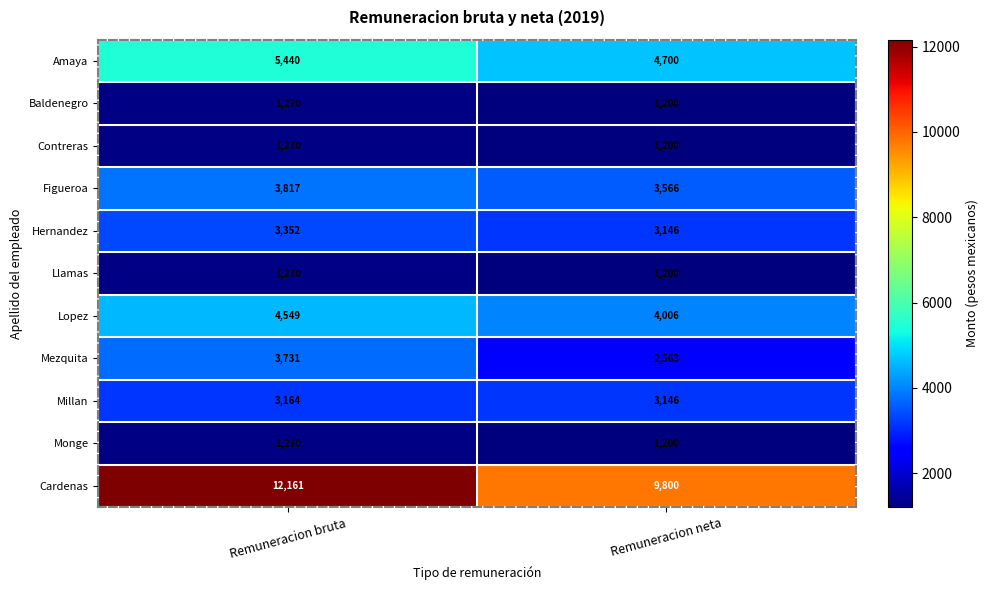

Reading left to right, what are all the values shown in this chart?

Amaya: Remuneracion bruta=5440	Remuneracion neta=4700
Baldenegro: Remuneracion bruta=1270	Remuneracion neta=1200
Contreras: Remuneracion bruta=1270	Remuneracion neta=1200
Figueroa: Remuneracion bruta=3817	Remuneracion neta=3566
Hernandez: Remuneracion bruta=3352	Remuneracion neta=3146
Llamas: Remuneracion bruta=1270	Remuneracion neta=1200
Lopez: Remuneracion bruta=4549	Remuneracion neta=4006
Mezquita: Remuneracion bruta=3731	Remuneracion neta=2563
Millan: Remuneracion bruta=3164	Remuneracion neta=3146
Monge: Remuneracion bruta=1270	Remuneracion neta=1200
Cardenas: Remuneracion bruta=12161	Remuneracion neta=9800